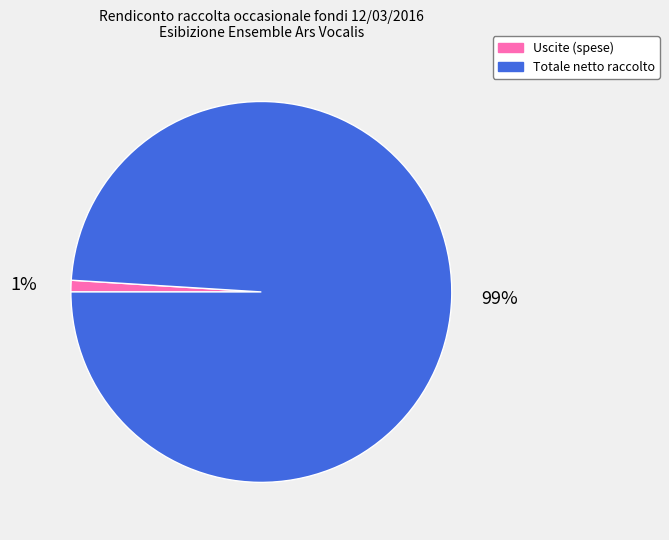

Combined, do Uscite (spese) and Totale netto raccolto account for over 50%?

Yes